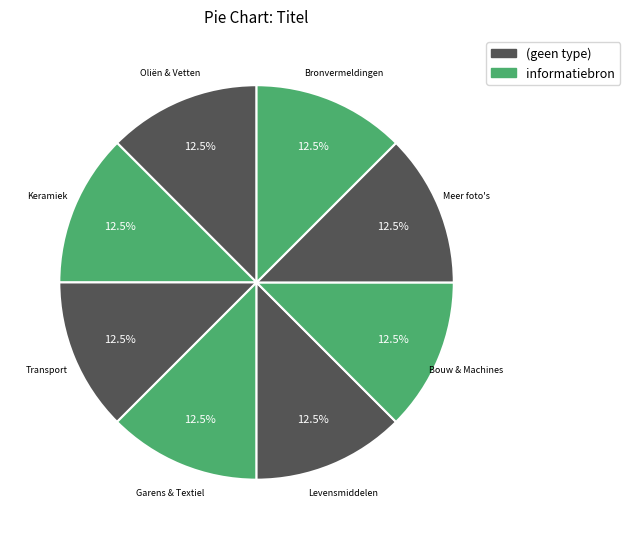

Approximately how many times larger is the value at Levensmiddelen compared to Oliën & Vetten?

1.0